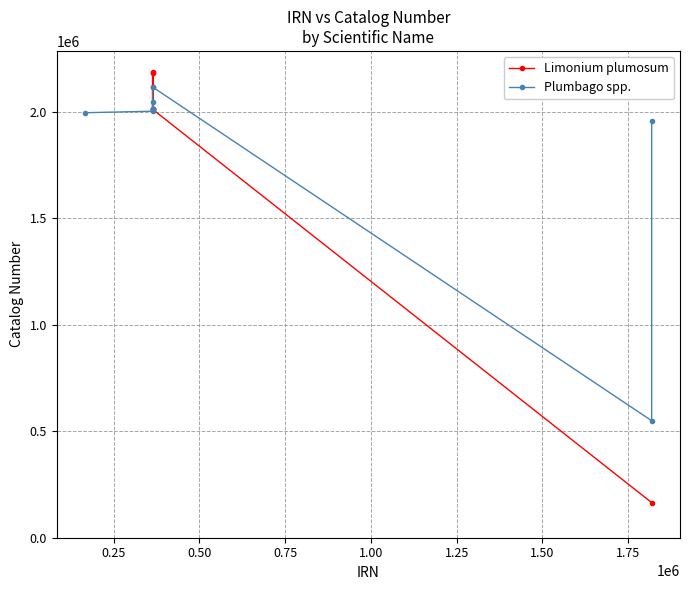

What is the maximum value shown in the chart?

2183354